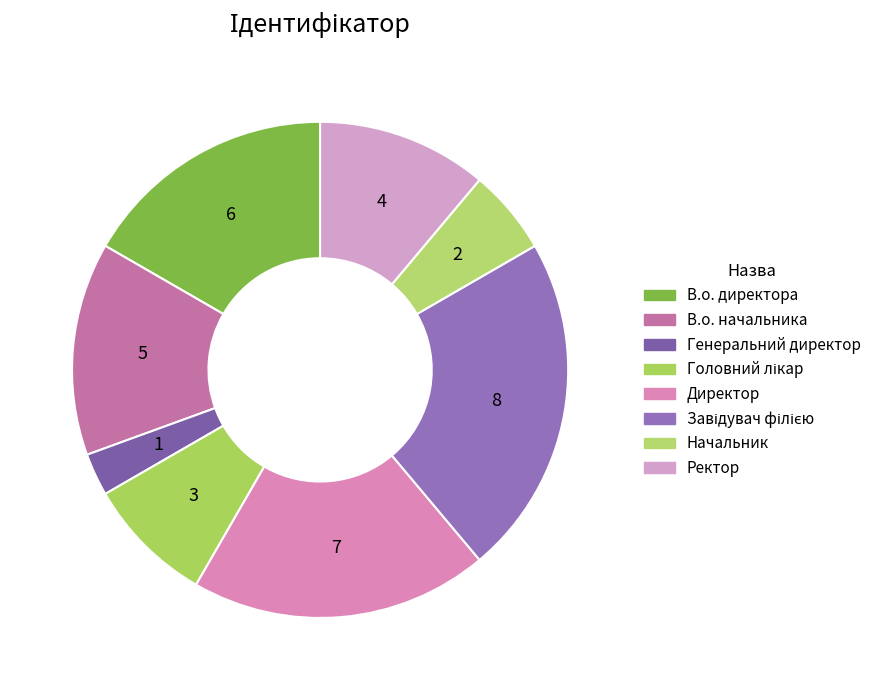

Count the number of slices in the pie.

8